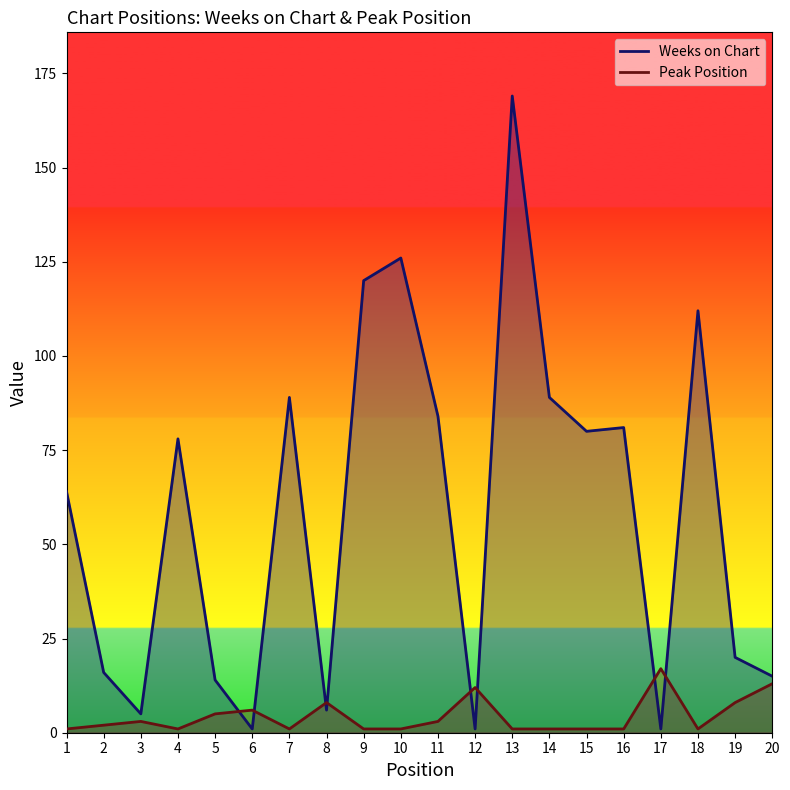

Count the number of data series in this chart.

2